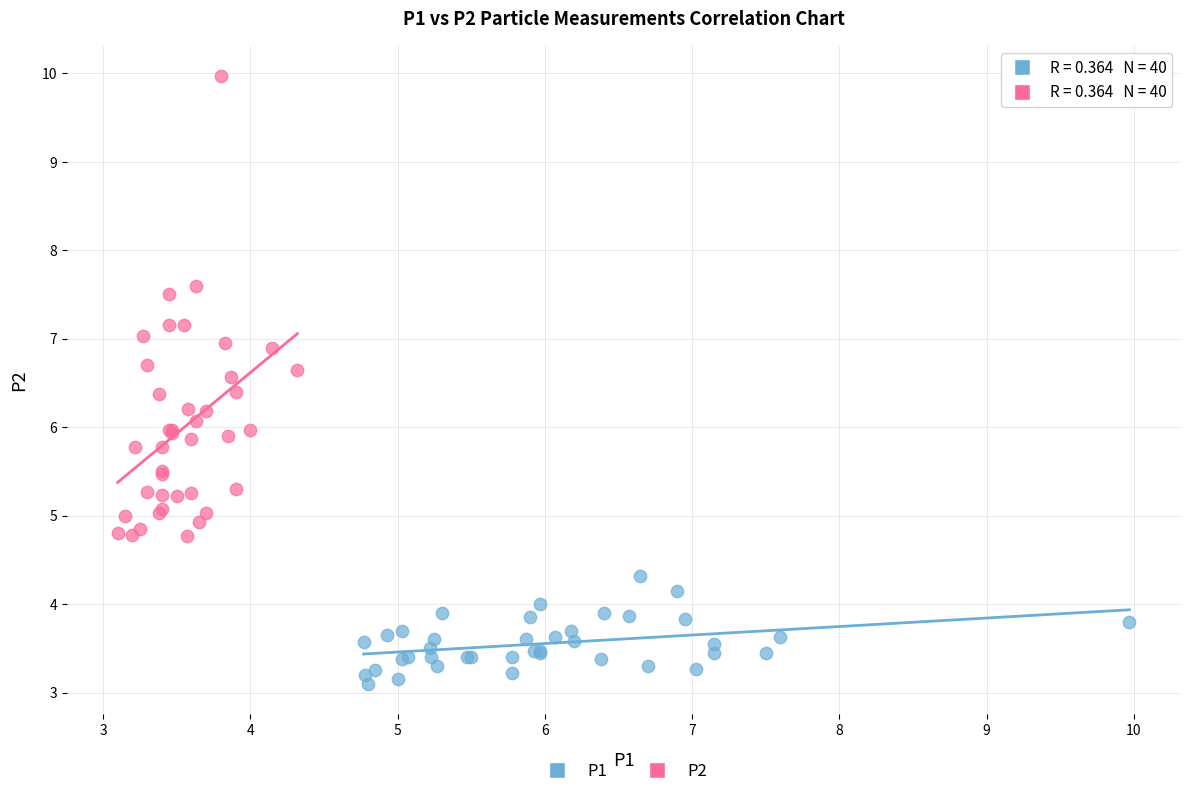

Which series contains the highest Y value?

P2